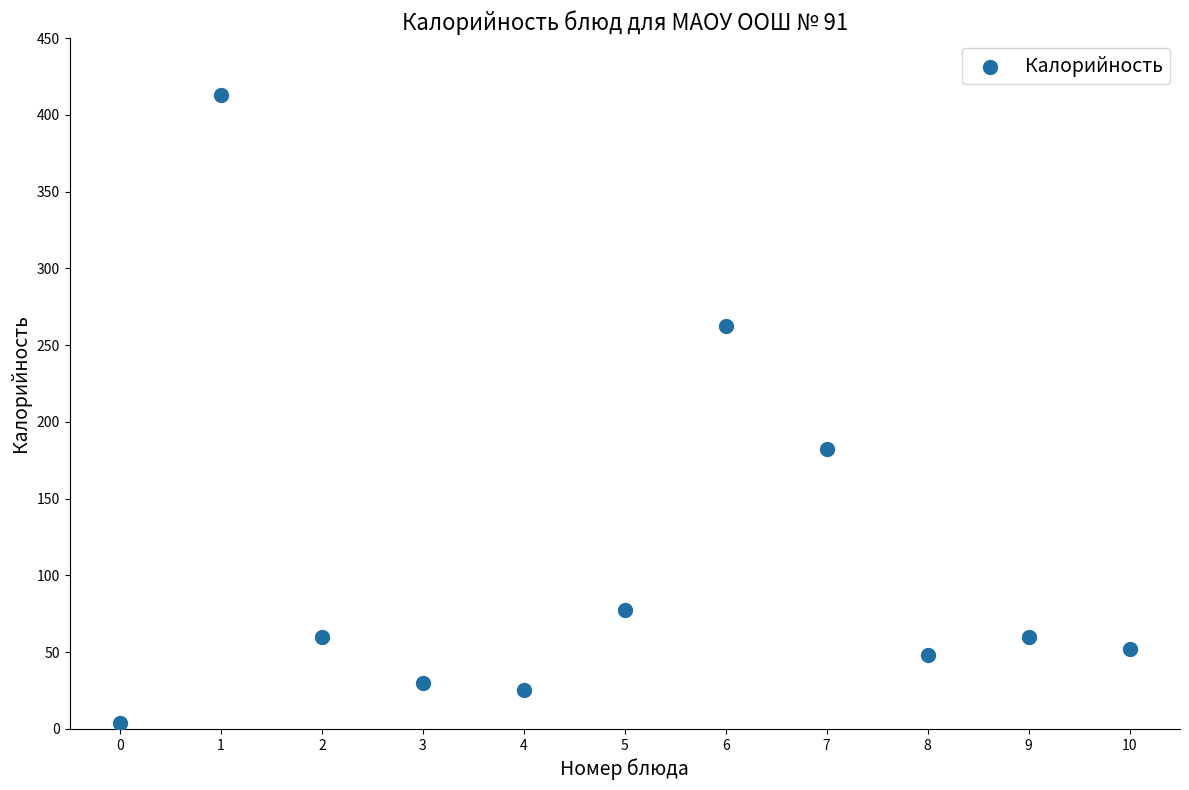

What is the range of Y values (max minus min)?

409.4